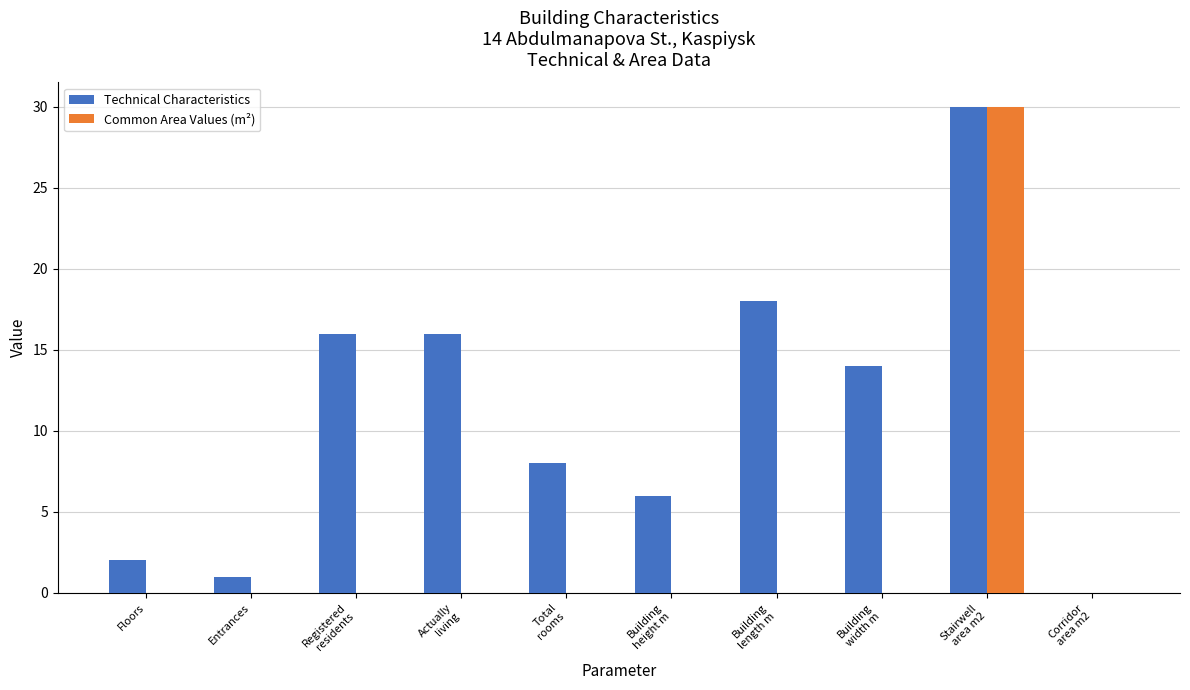

What is the highest value of the Technical Characteristics series?

30